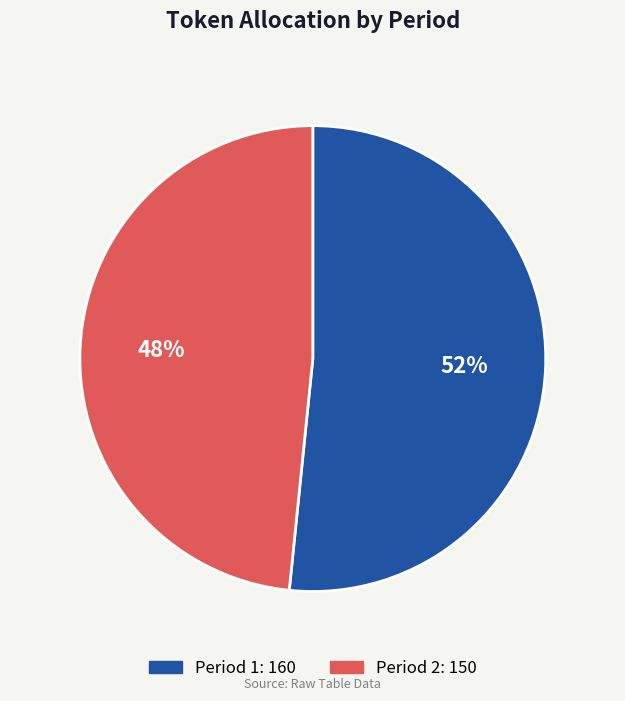

Is there any slice that represents more than half of the pie?

Yes